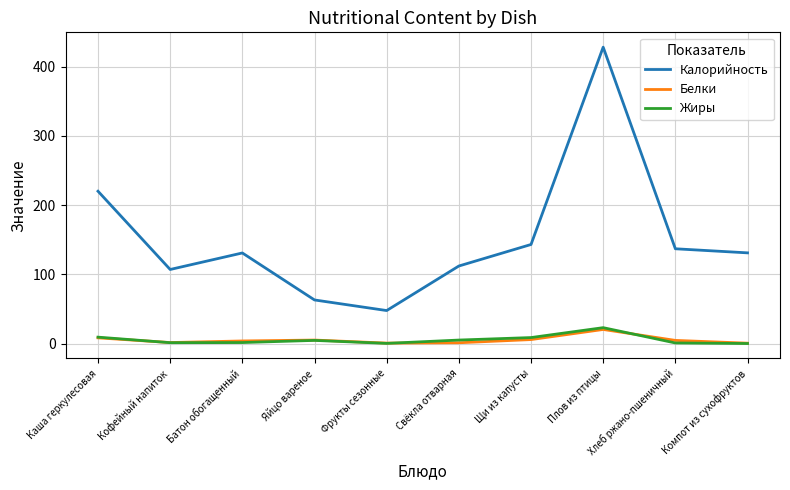

True or false: Калорийность and Белки intersect in this chart.

False